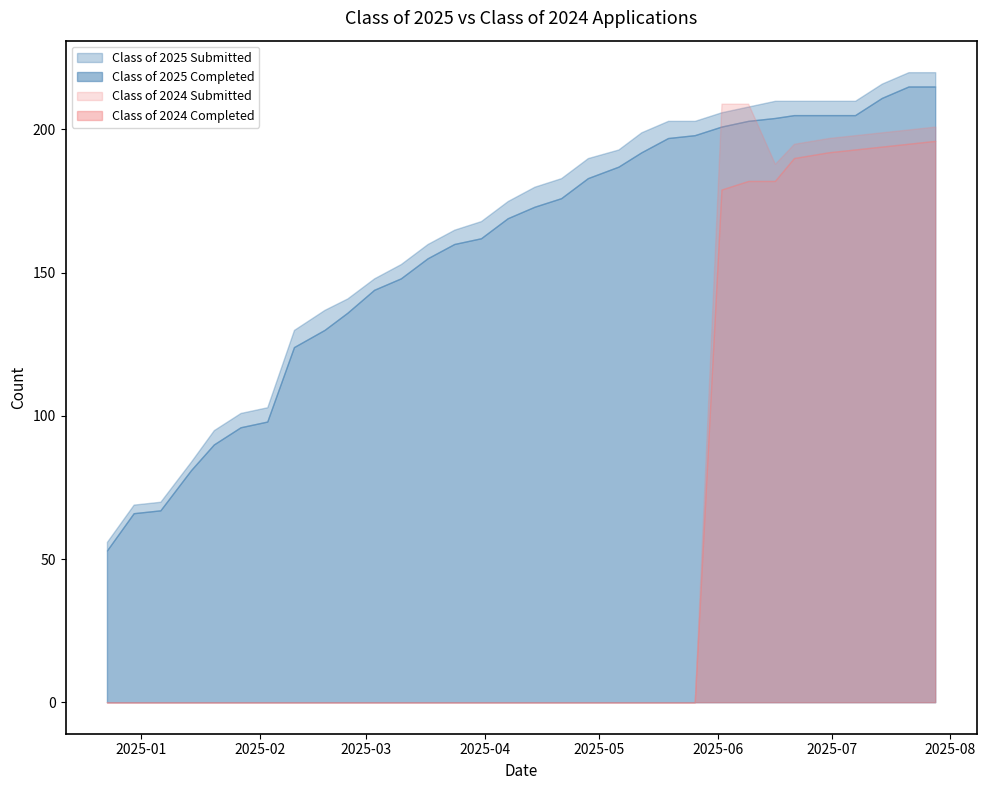

How many data points in Class of 2025 Submitted are less than 180?

16